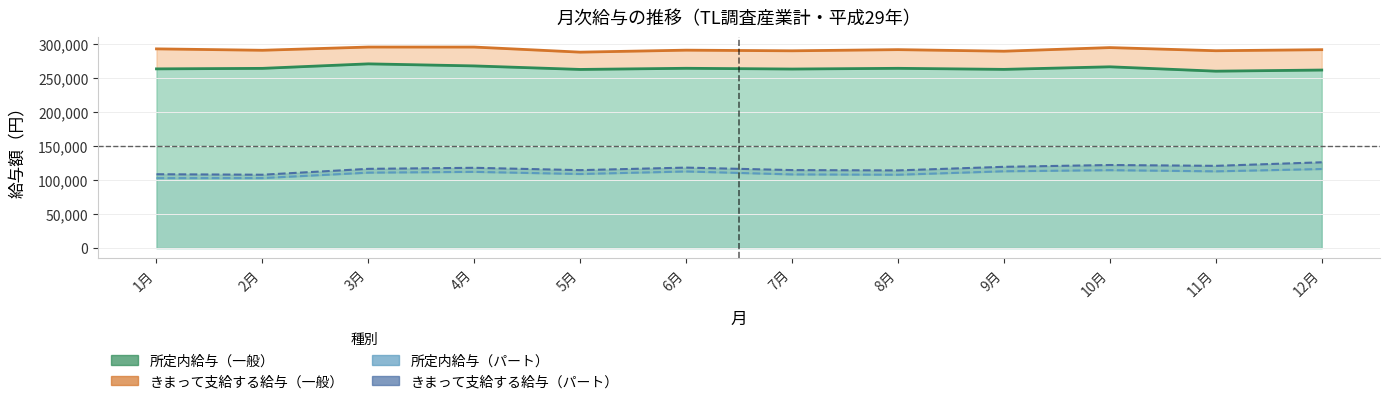

What is the greatest value displayed?

294859